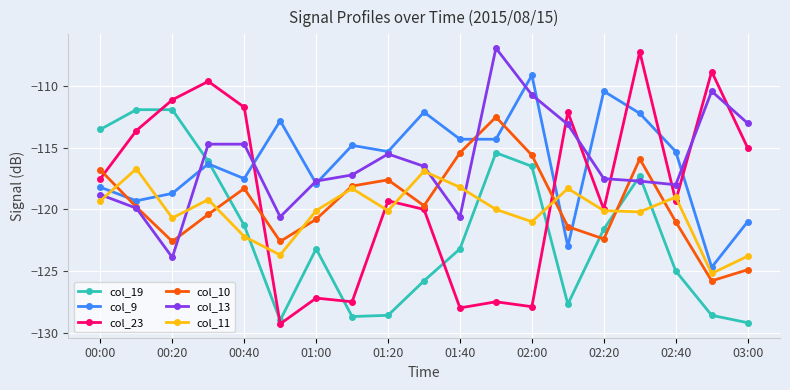

How many series are shown in this chart?

6